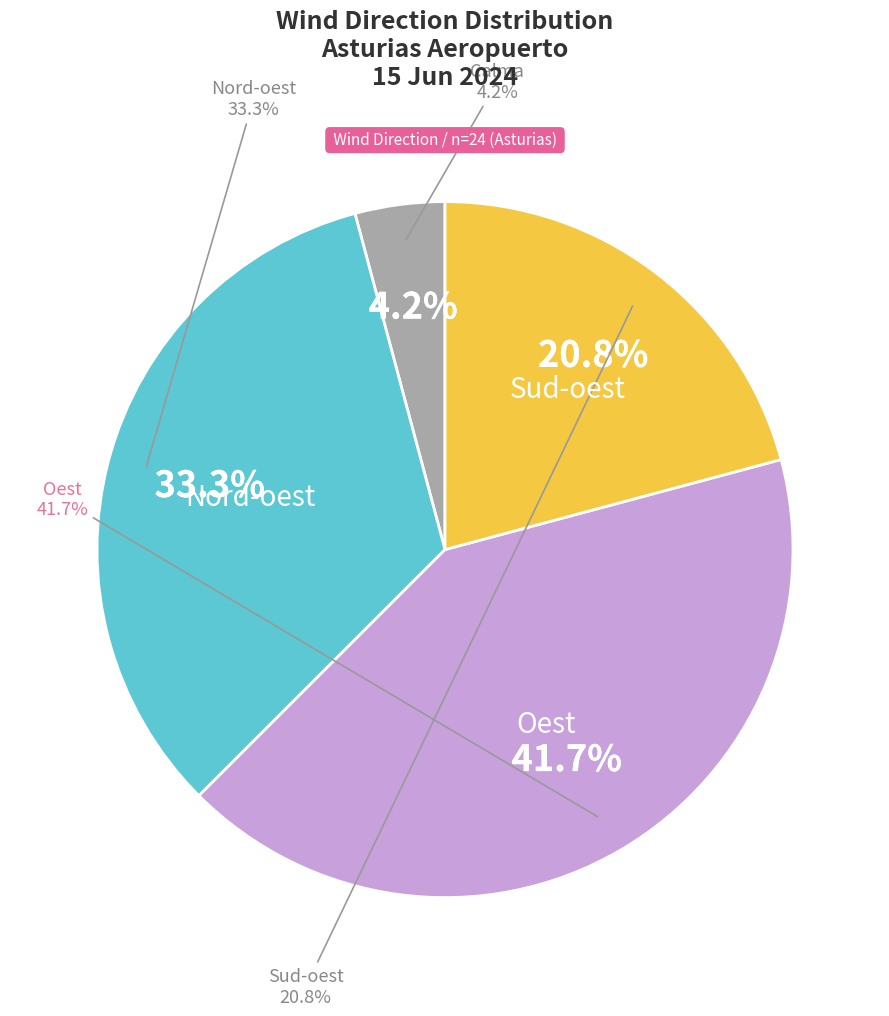

Does any single category account for the majority?

No